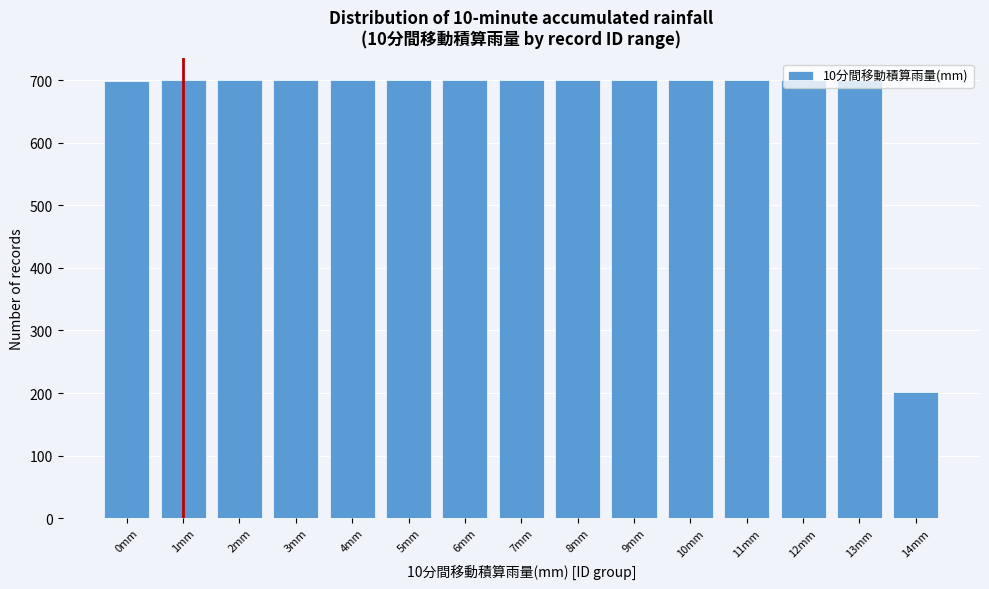

True or false: the data shows 212 at 0mm.

False